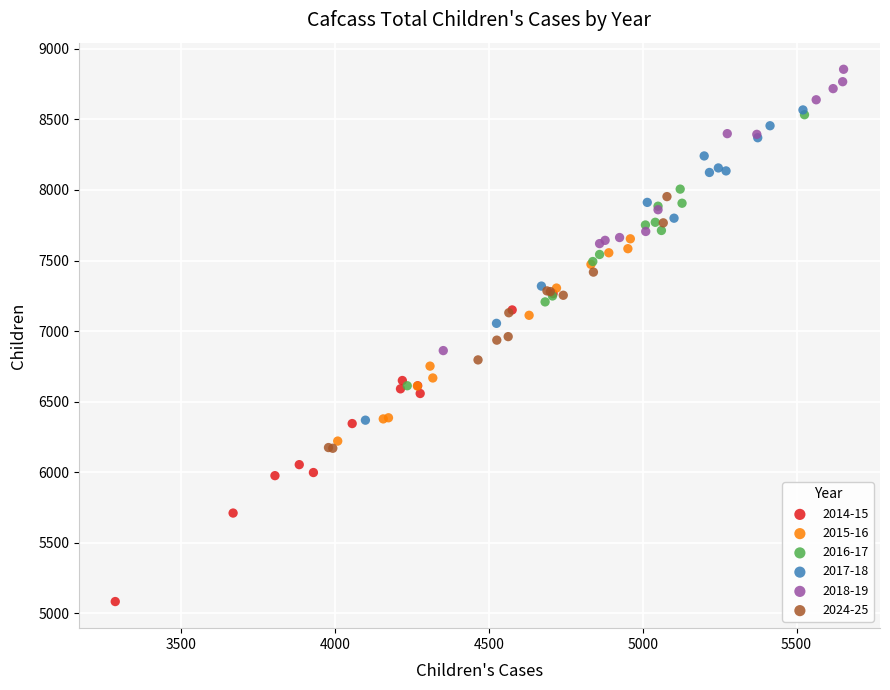

Which series contains the highest Y value?

2018-19